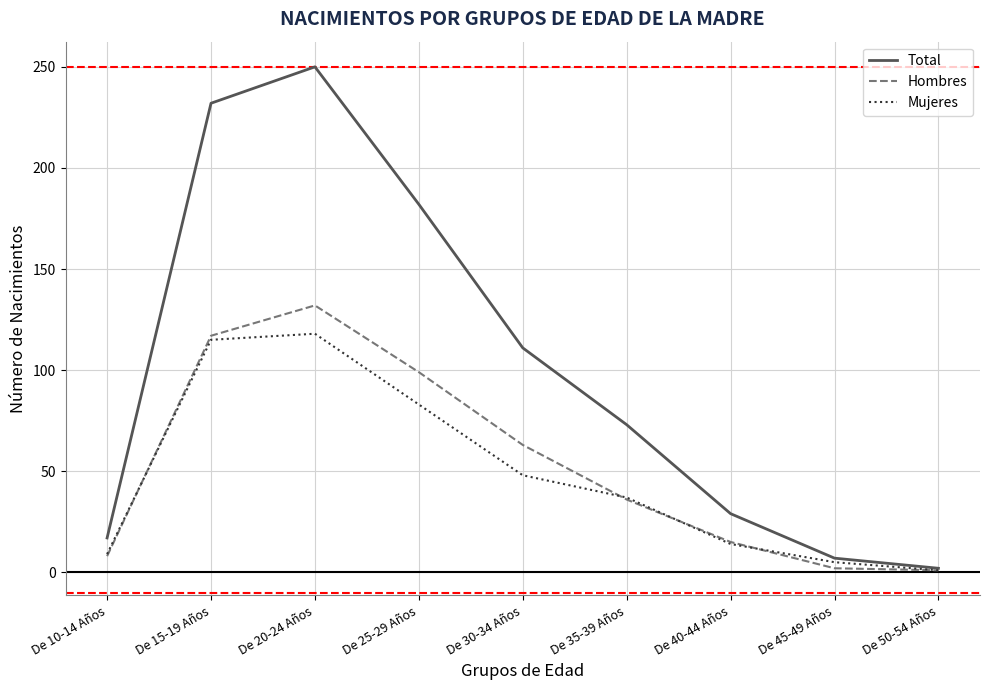

Rank the series by their maximum value, from lowest to highest.

Mujeres, Hombres, Total